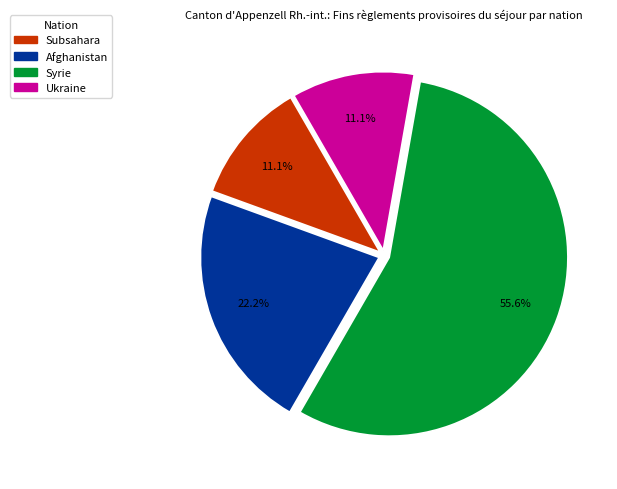

Is Ukraine the majority of the pie?

No